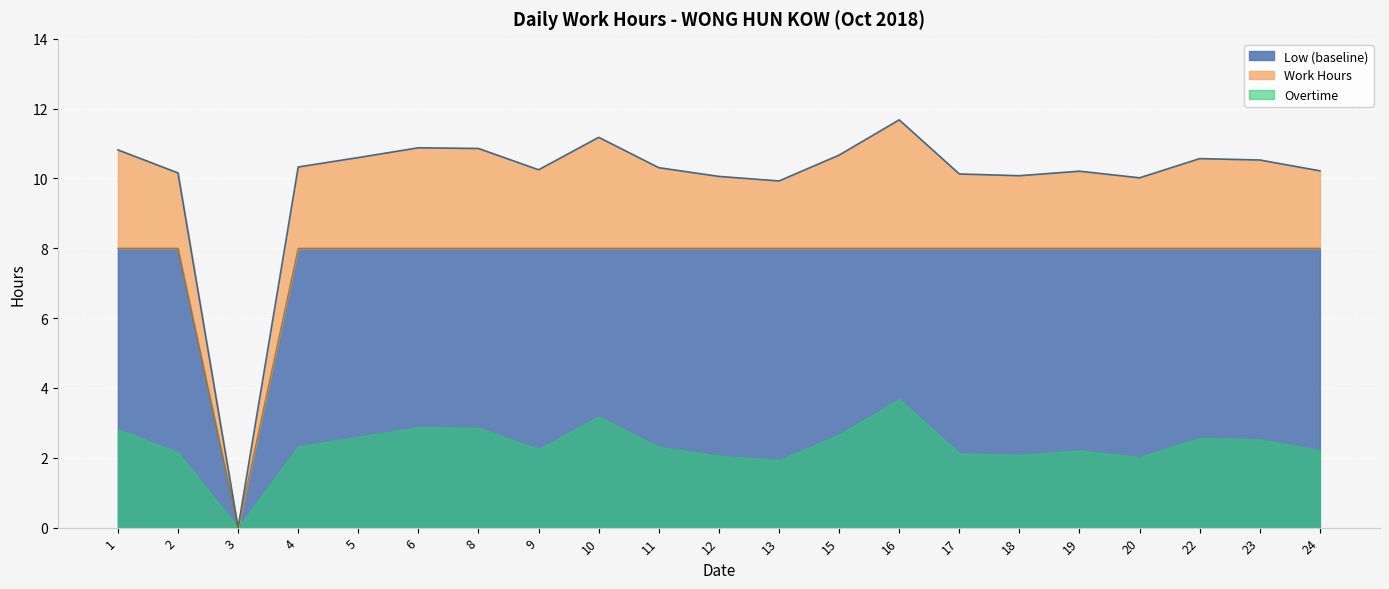

Read the Work Hours value at 6.

10.9